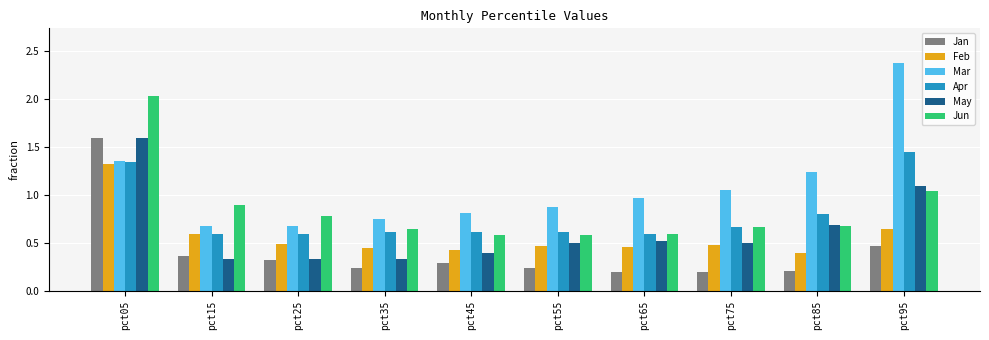

What are all the series names shown in the legend?

Jan, Feb, Mar, Apr, May, Jun